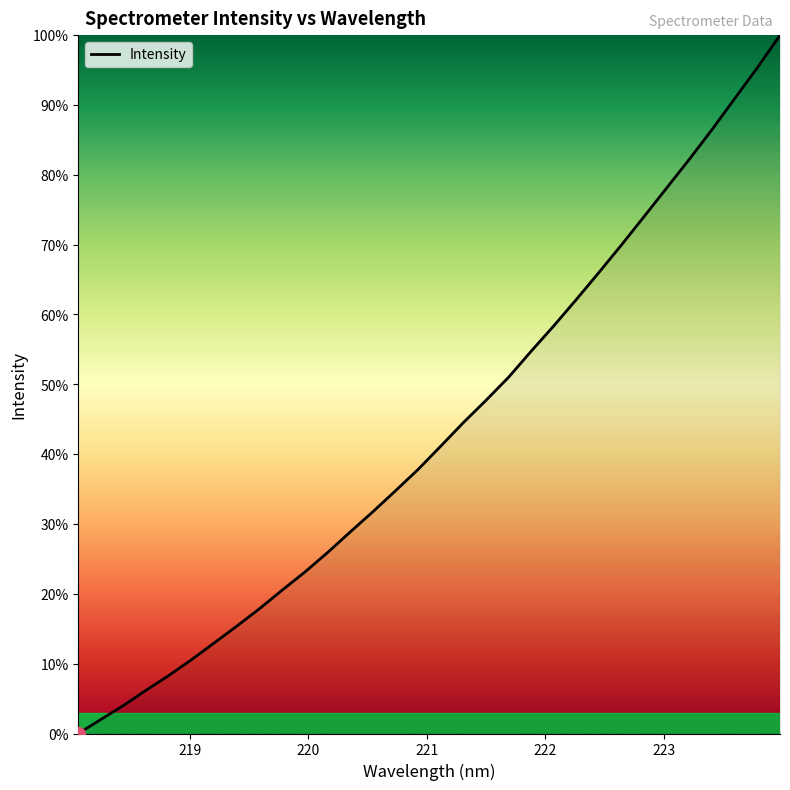

Is this an area chart (filled region under the line)?

No